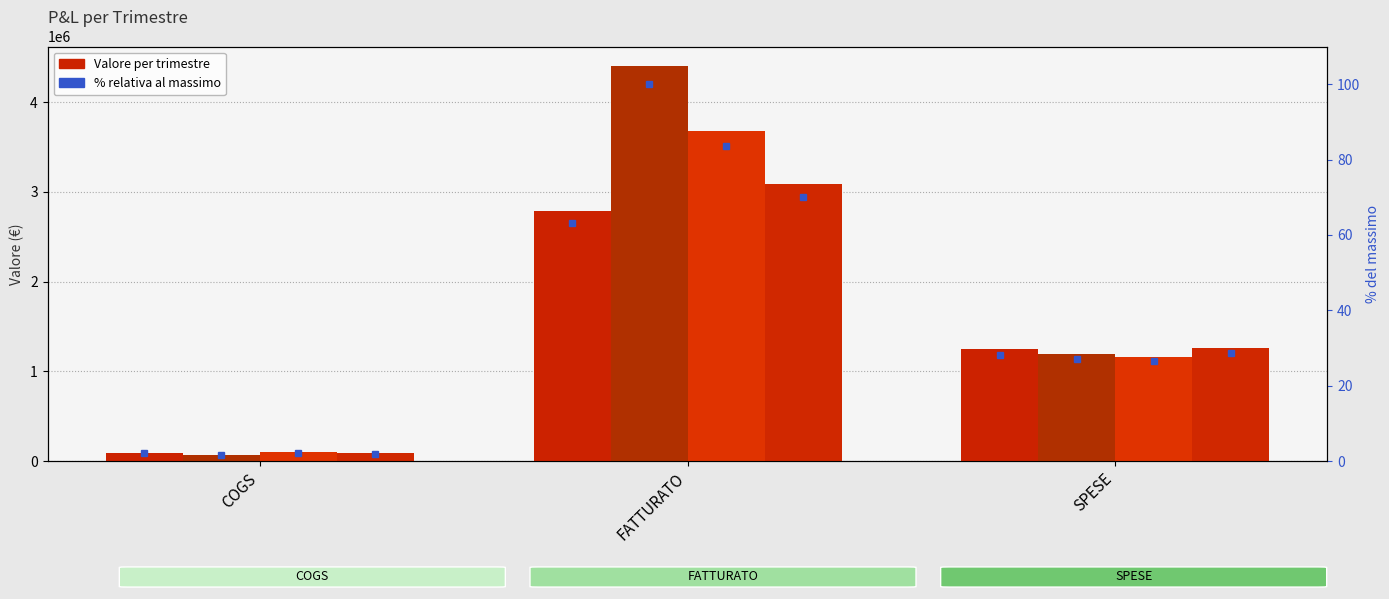

Which series has the widest spread of values?

Trim2